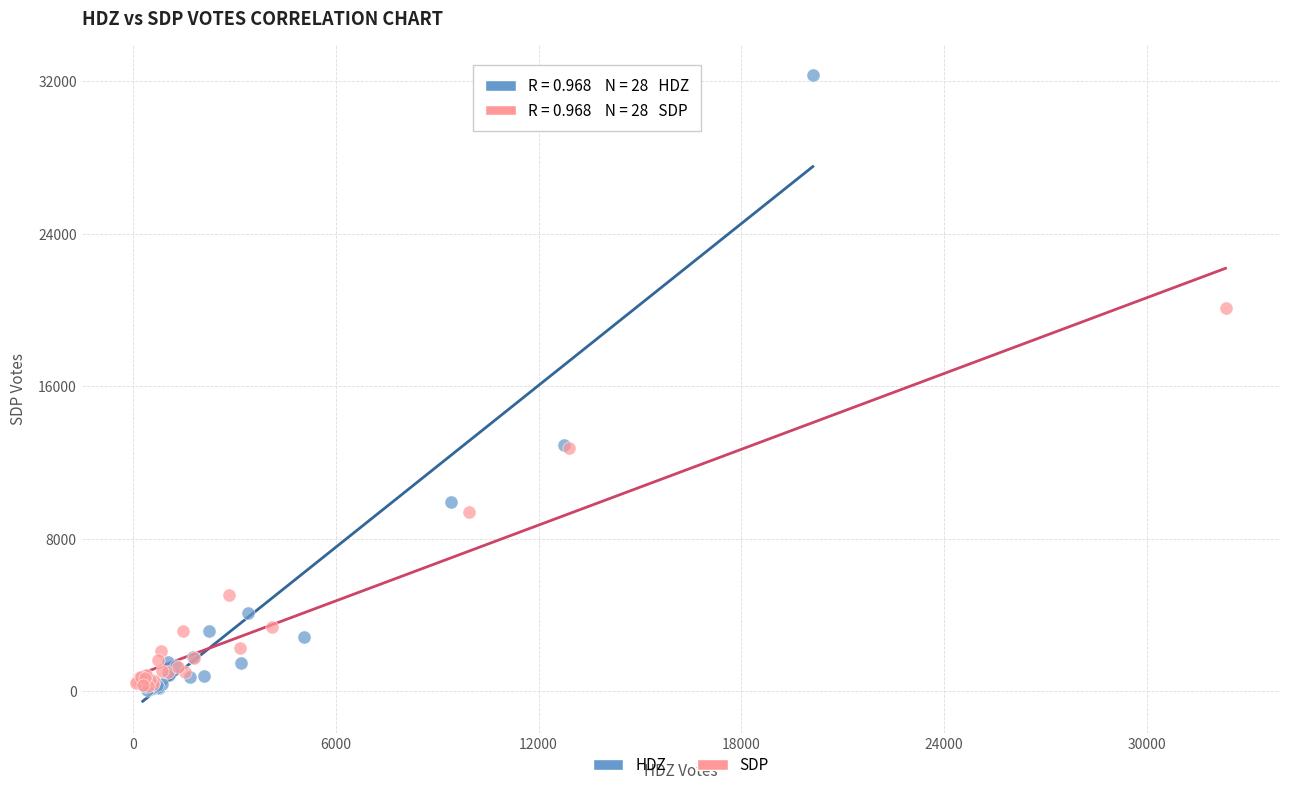

Which series contains the highest Y value?

HDZ